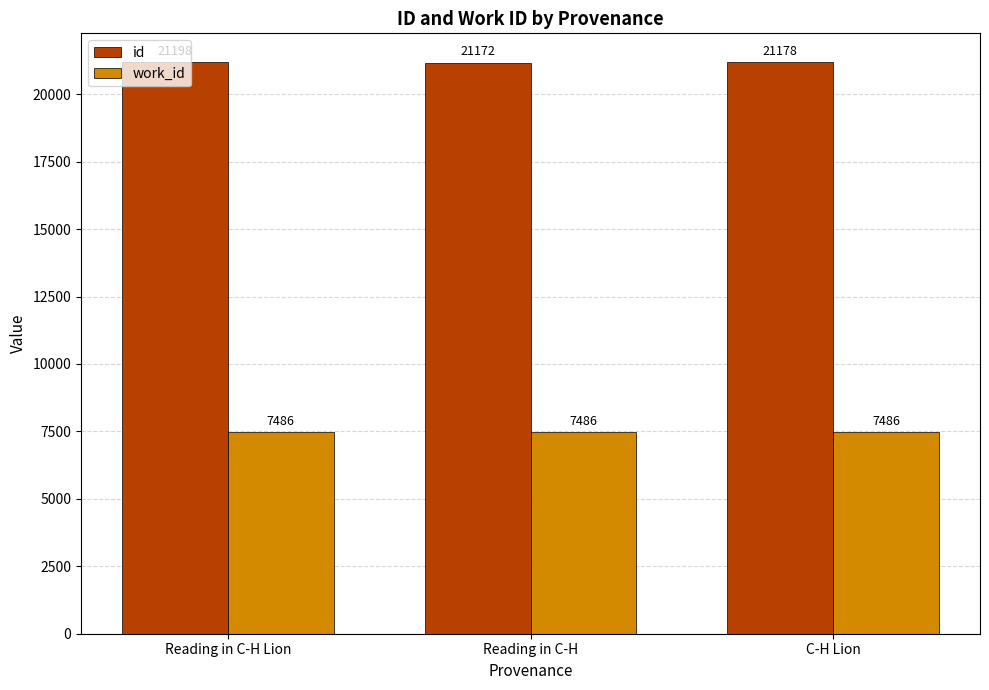

What are all the series names shown in the legend?

id, work_id